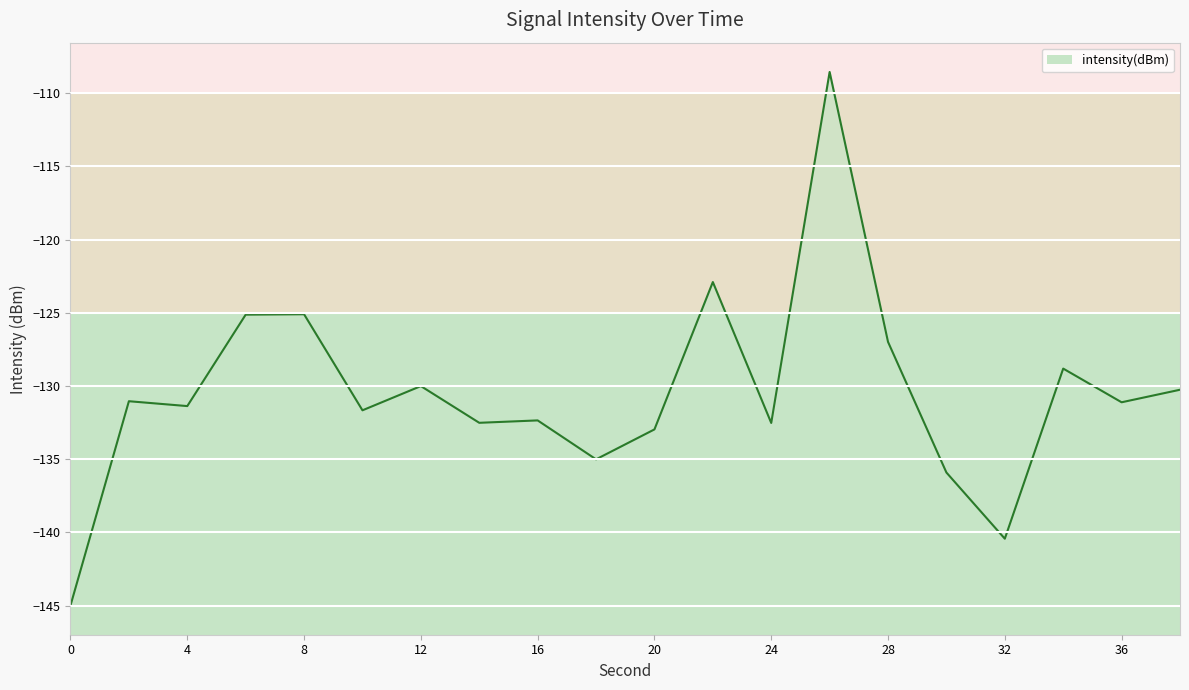

What is the change in value from 14 to 34?

+3.7